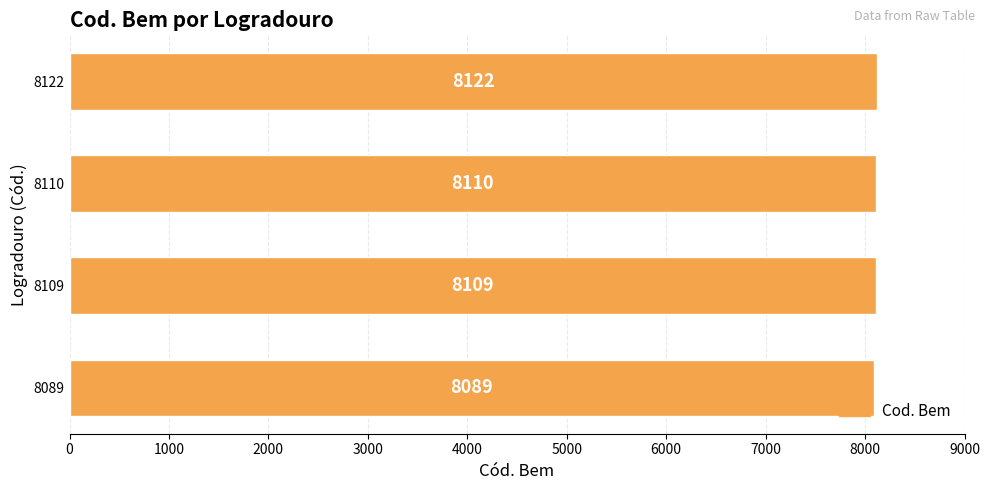

What is the average value?

8108